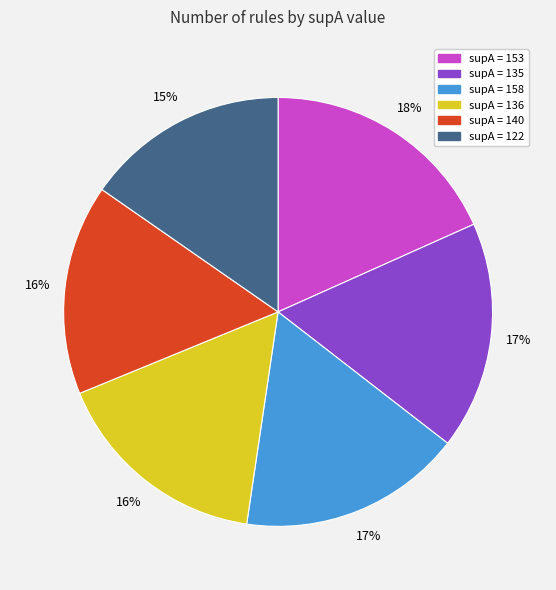

How many slices are in this pie chart?

6